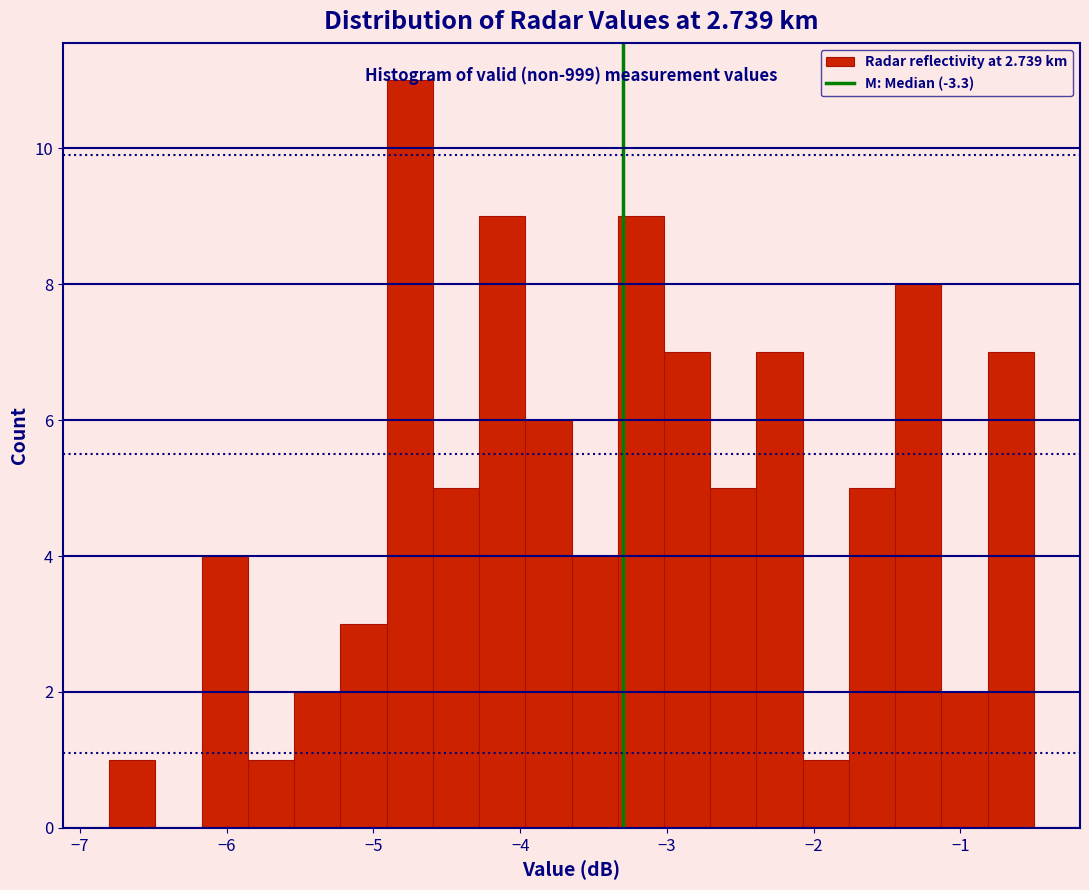

Around what value on the x-axis is the tallest bar? Give the approximate position of its centre, as read against the axis.

-4.8